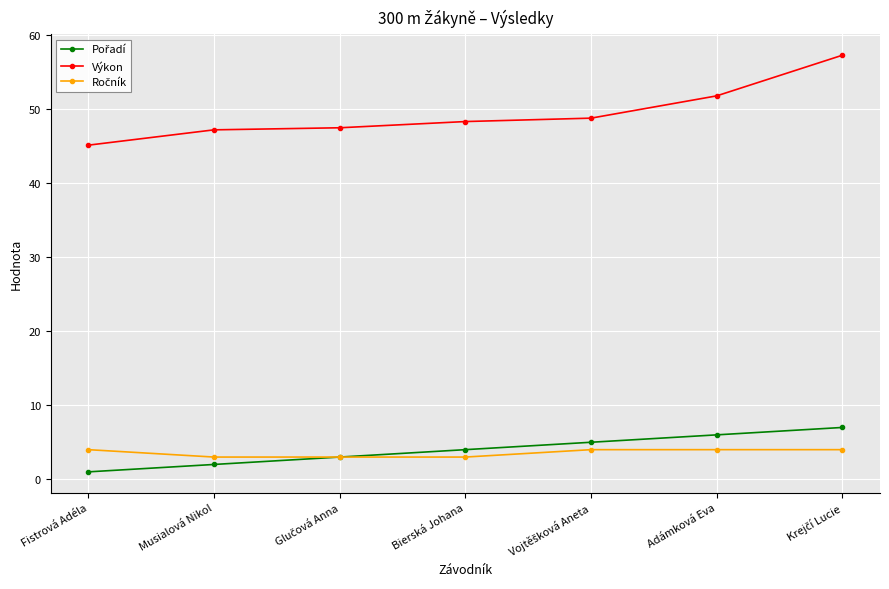

What is the approximate value of Výkon at Bierská Johana?

48.3